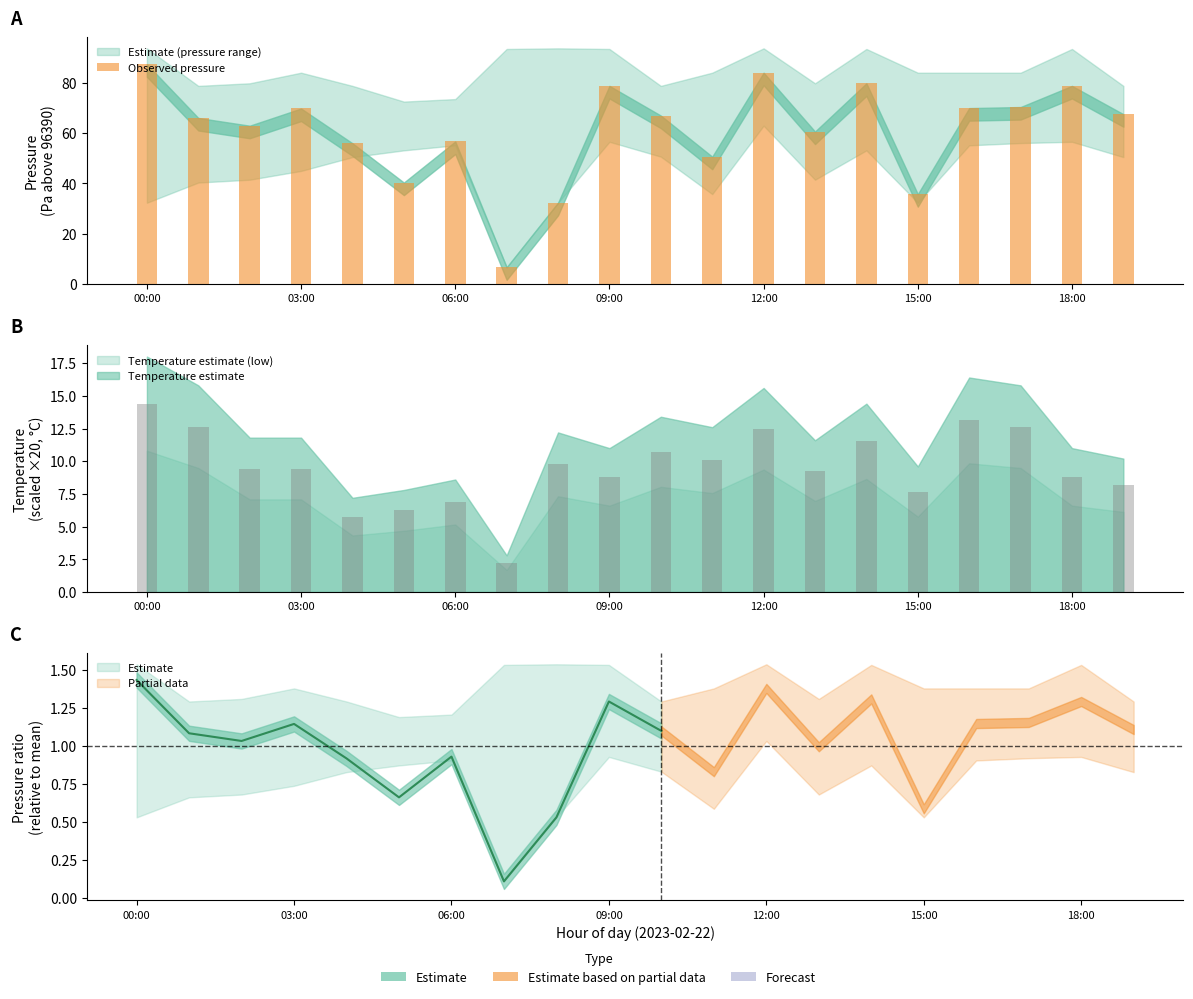

Which category has the highest value across all series?

00:00